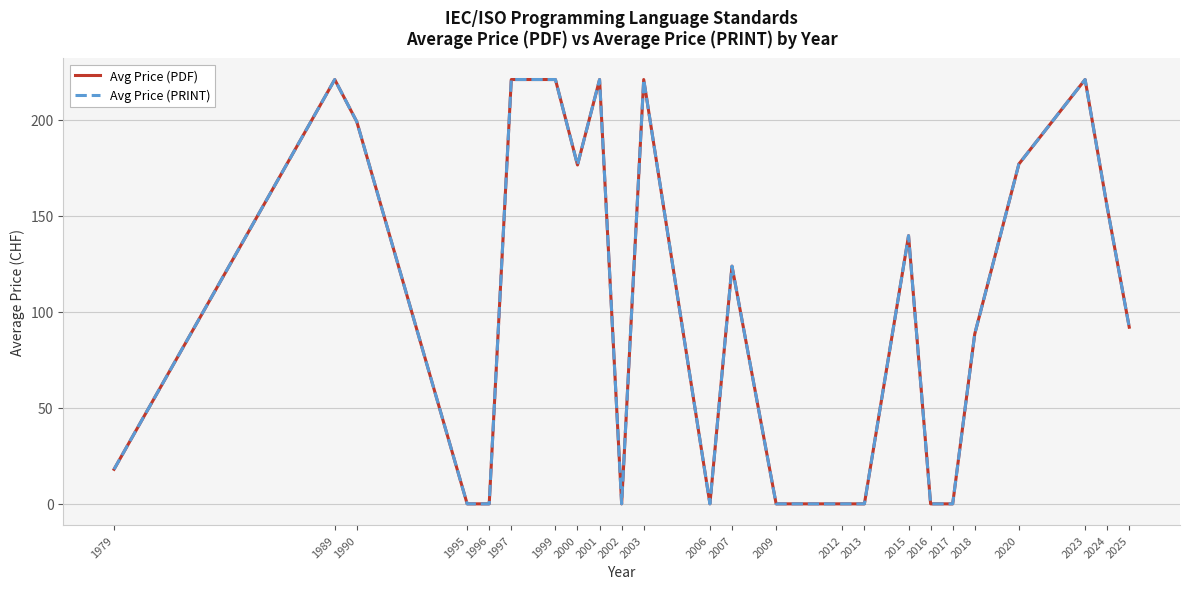

Read the Avg Price (PDF) value at 2015.

139.7